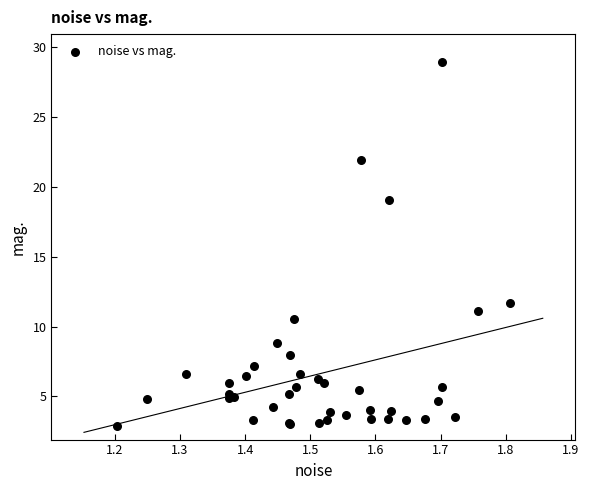

What Y value in the scatter plot is closest to 15?

11.7